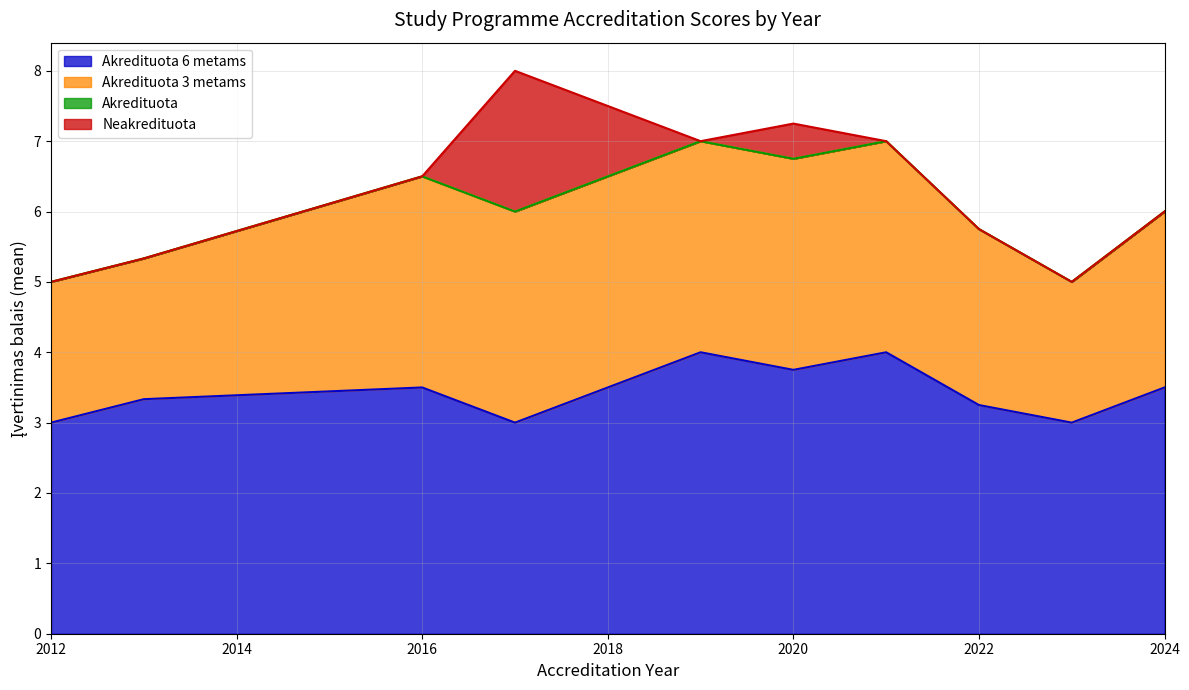

What is the total value across all series at 2016?

6.5